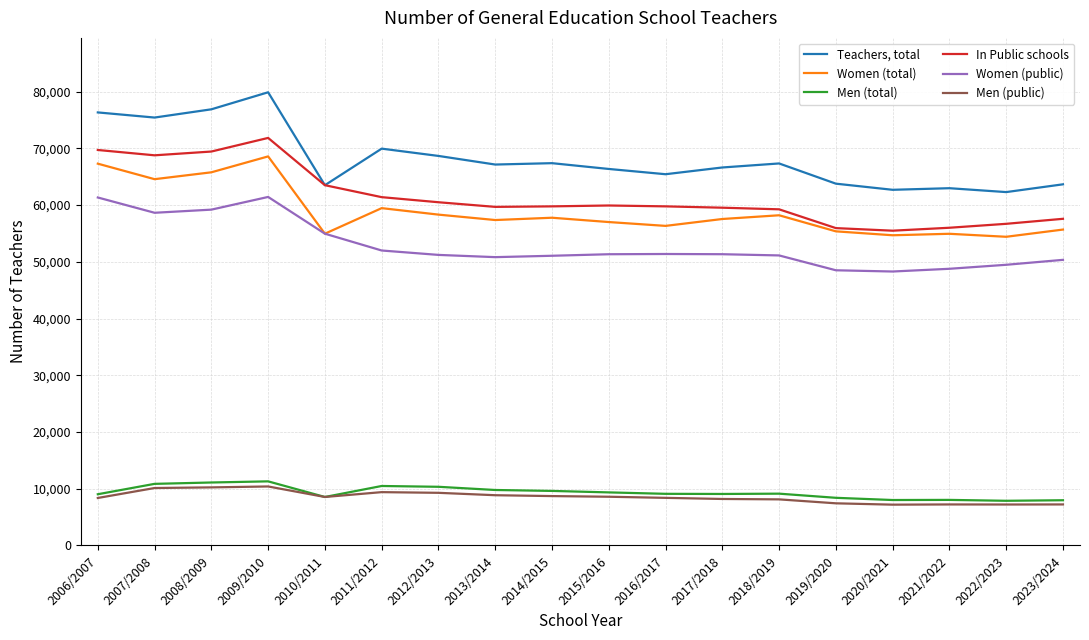

True or false: Men (public) and Teachers, total cross at least once.

False